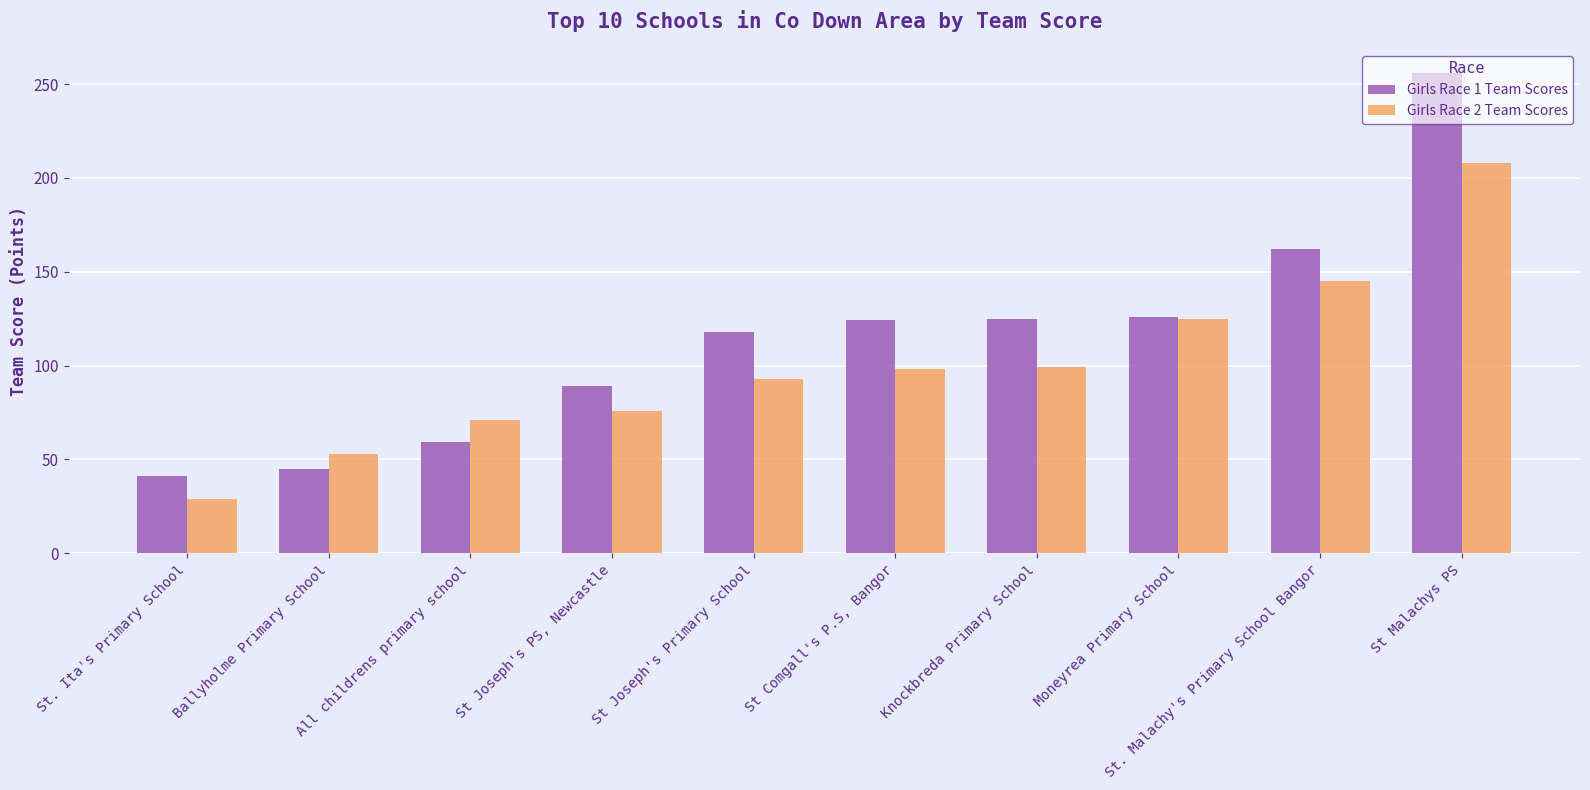

What is the difference between the highest and lowest values at St Comgall's P.S, Bangor?

26